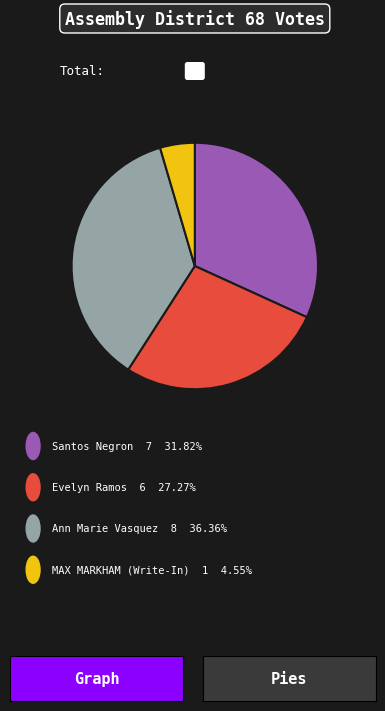

Is there a majority slice in this chart?

No